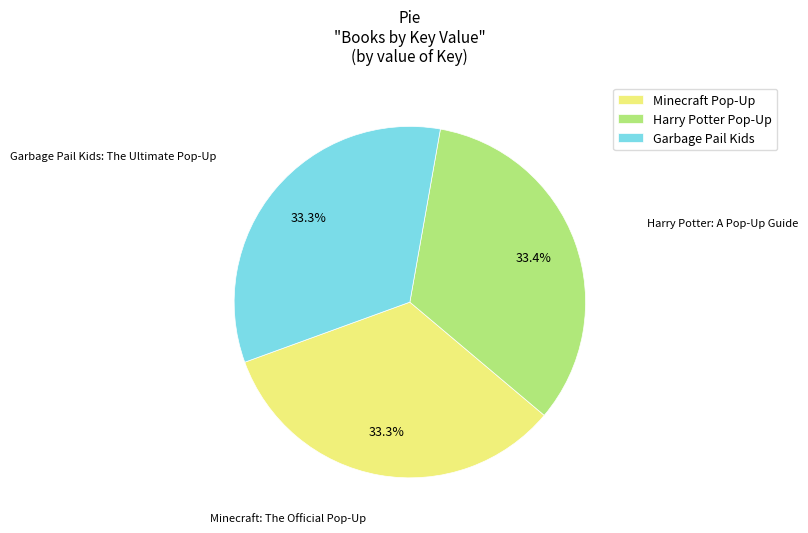

What percentage do Minecraft Pop-Up and Garbage Pail Kids together represent?

66.6%